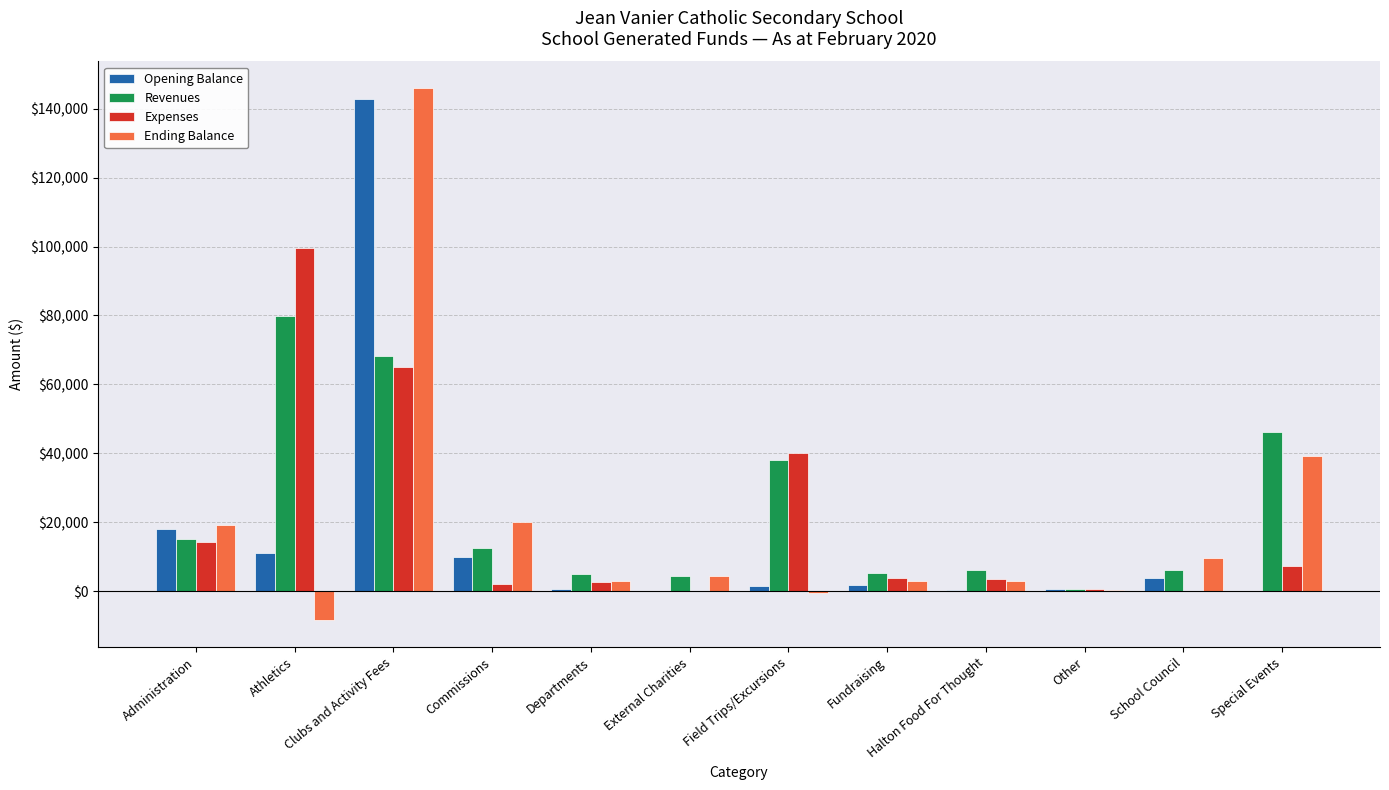

Is it true that Ending Balance equals 26398.6 at Commissions?

False